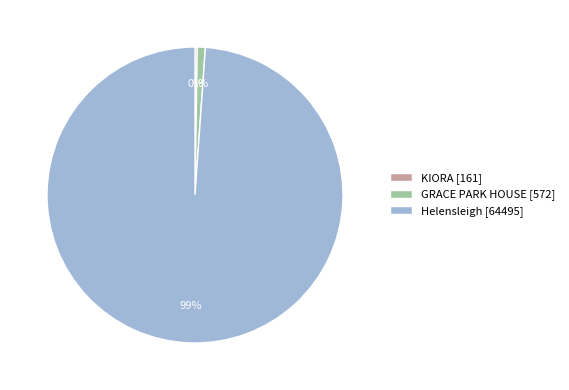

Which category accounts for the majority?

Helensleigh